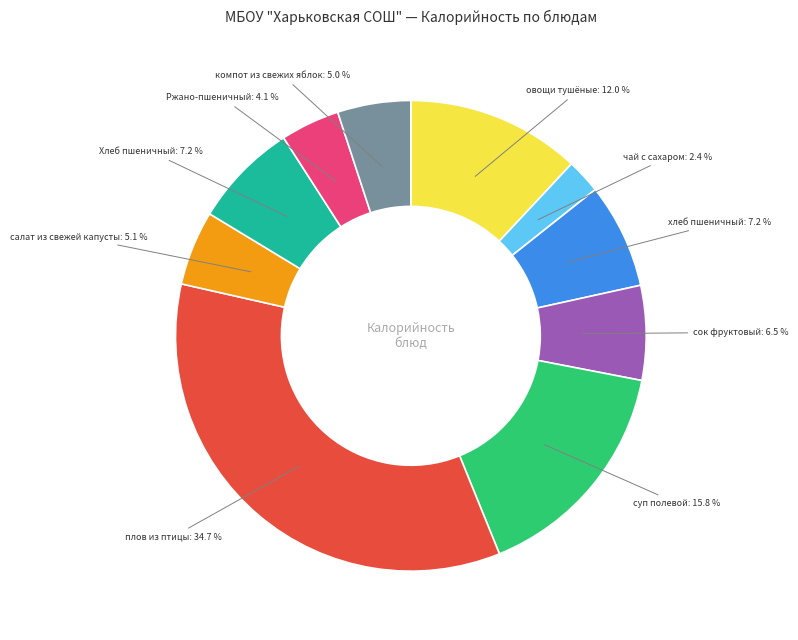

Is there a majority slice in this chart?

No